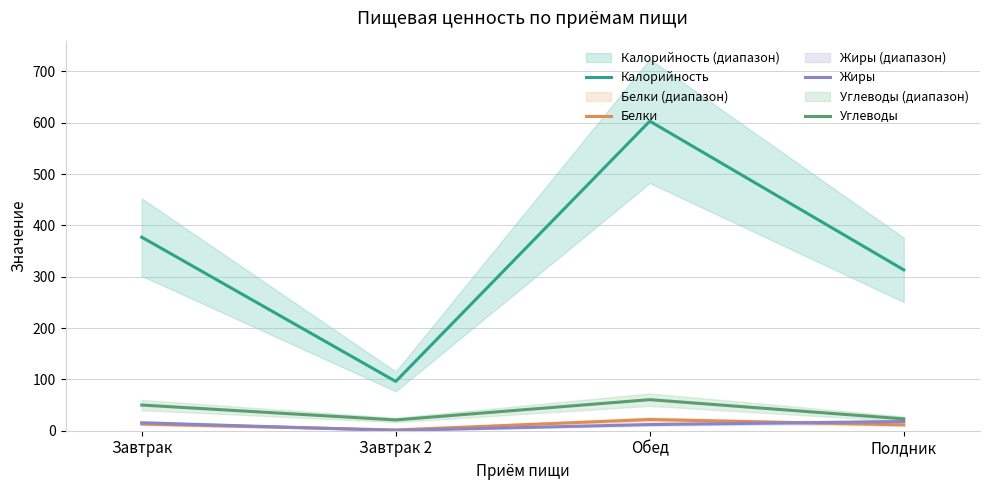

What is the sum of the Жиры values at Полдник and Завтрак 2?

18.4